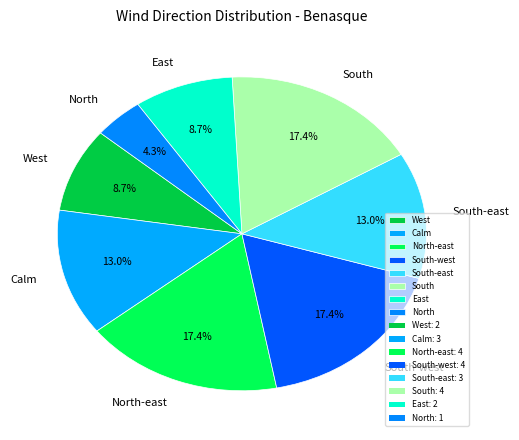

How many segments does this pie chart have?

8